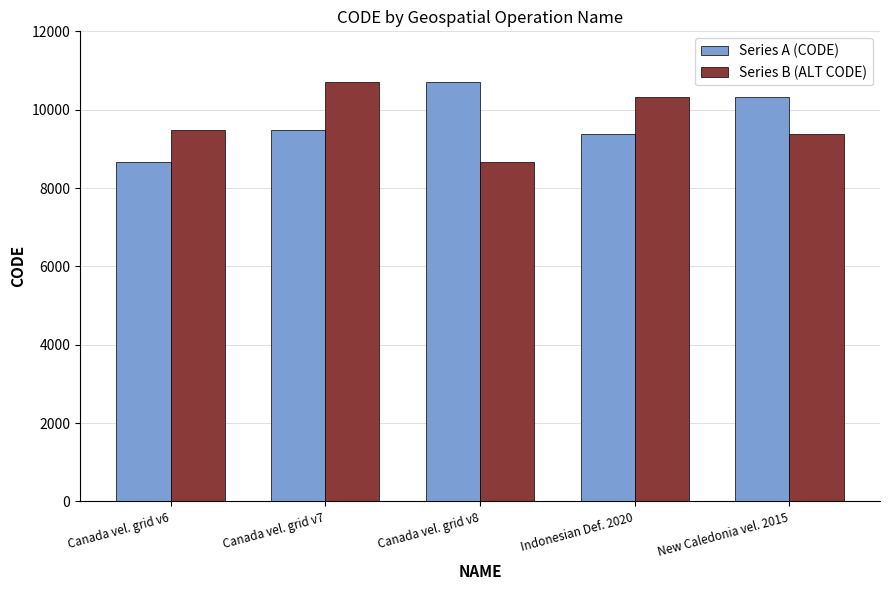

What is the value of the Series A (CODE) bar at the 1st from the left?

8676